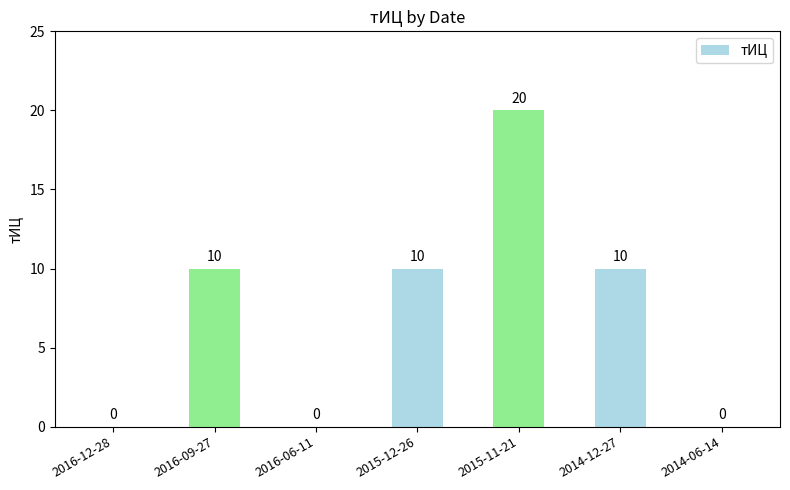

Count the number of categories in the chart.

7